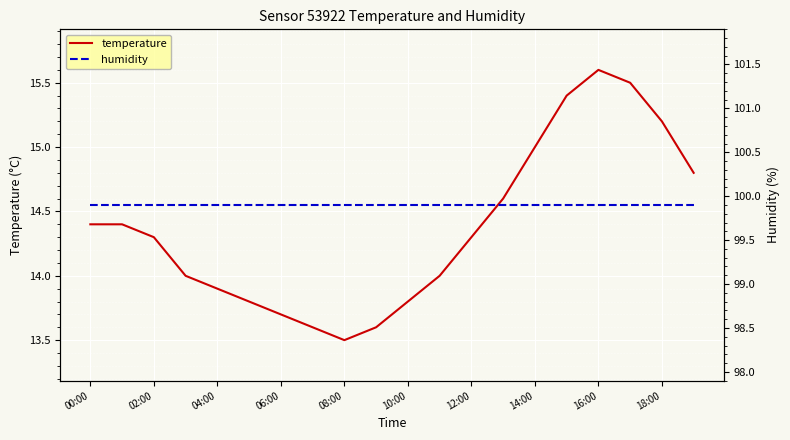

What is the highest value of the temperature series?

15.6